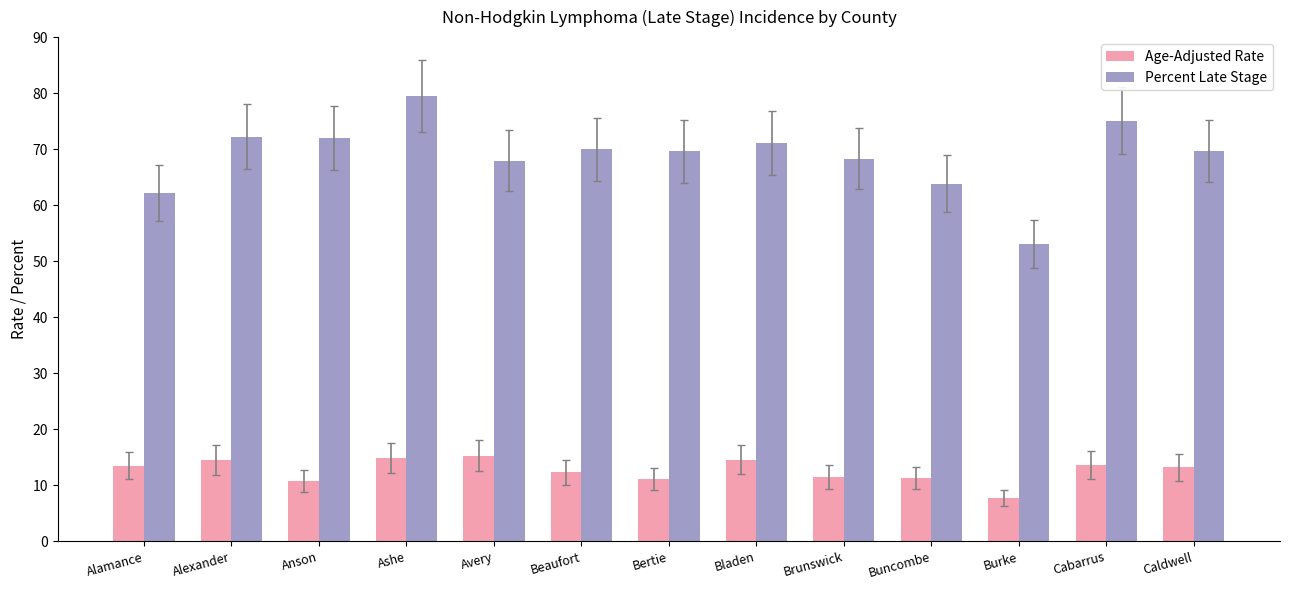

List the series in order of their overall mean, lowest first.

Age-Adjusted Rate, Percent Late Stage